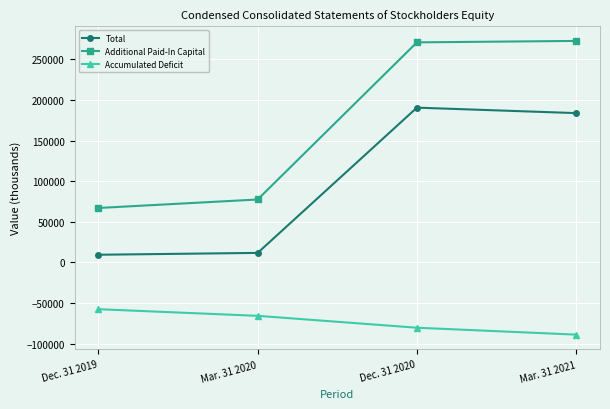

Is it true that Total equals 55685 at Dec. 31 2020?

False